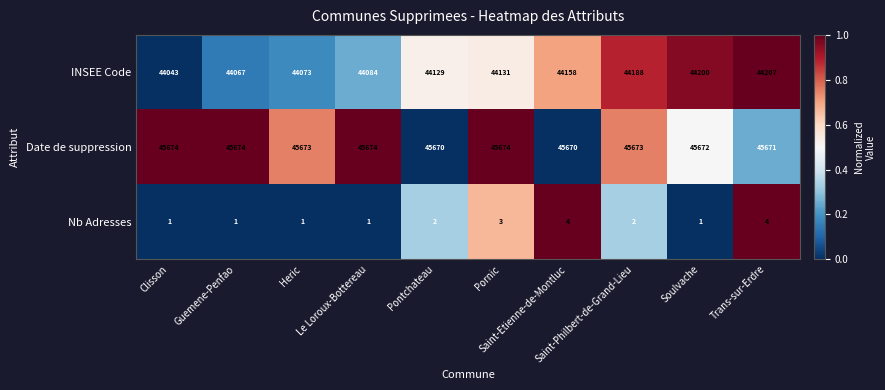

What is the sum of all Date de suppression values?

456725